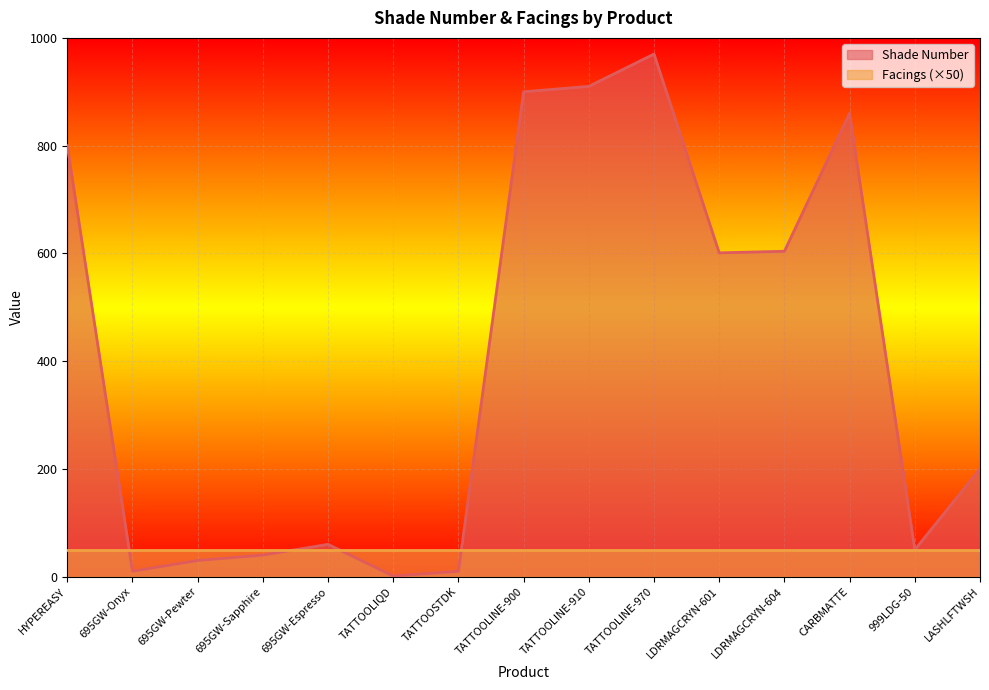

Does the chart display data point markers on the line(s)?

No